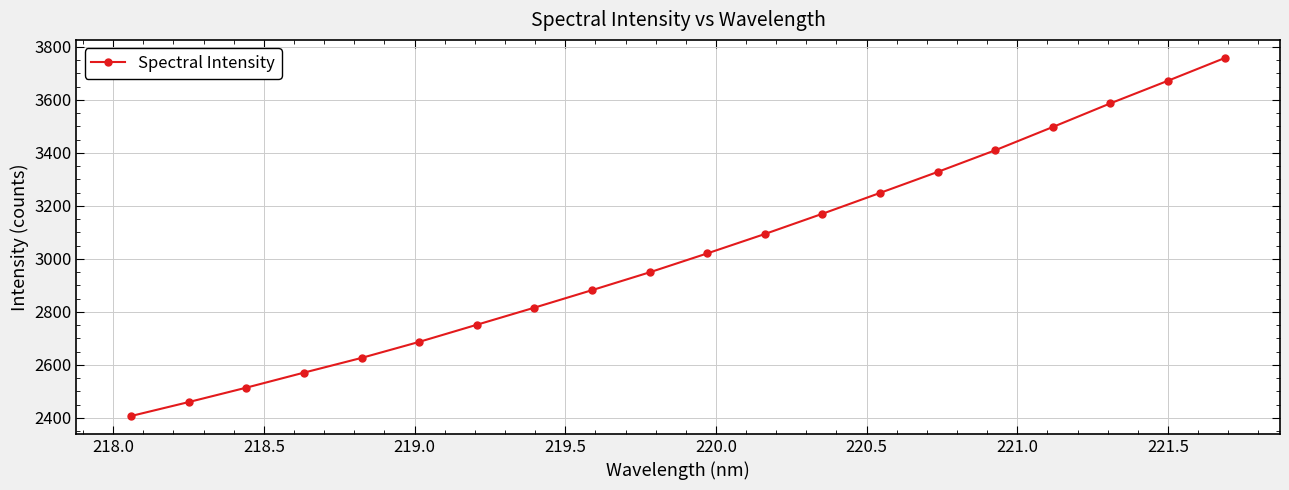

True or false: the data has more than 2 interior local peaks.

False